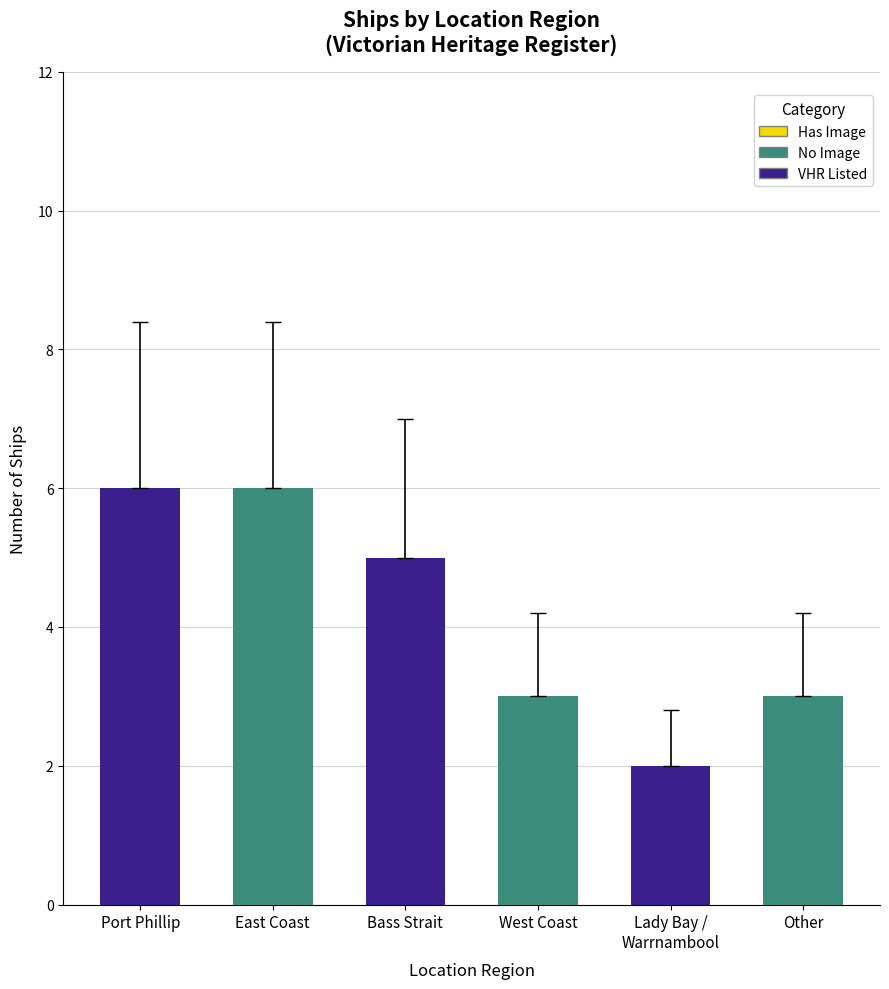

What is the sum of the values at Lady Bay /
Warrnambool and Other?

5